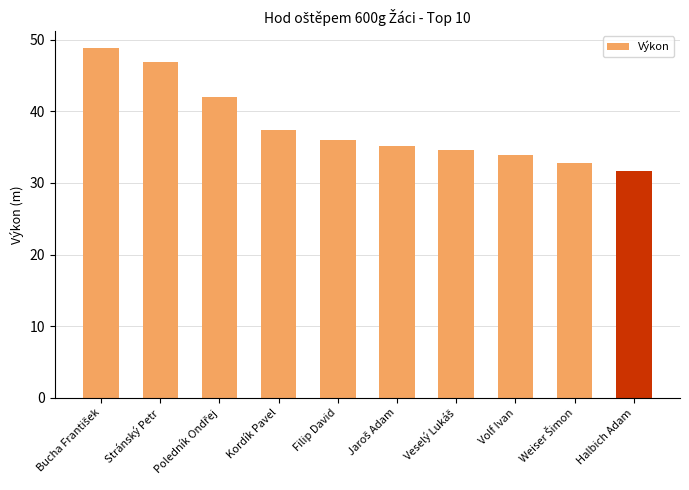

What is the smallest value displayed?

31.7